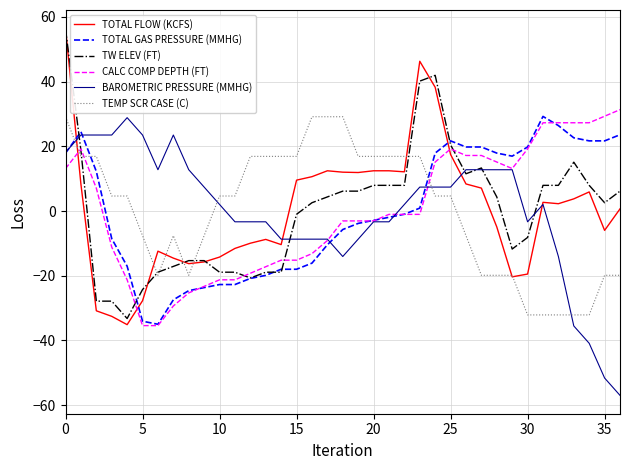

What is the highest value of the TEMP SCR CASE (C) series?

29.1